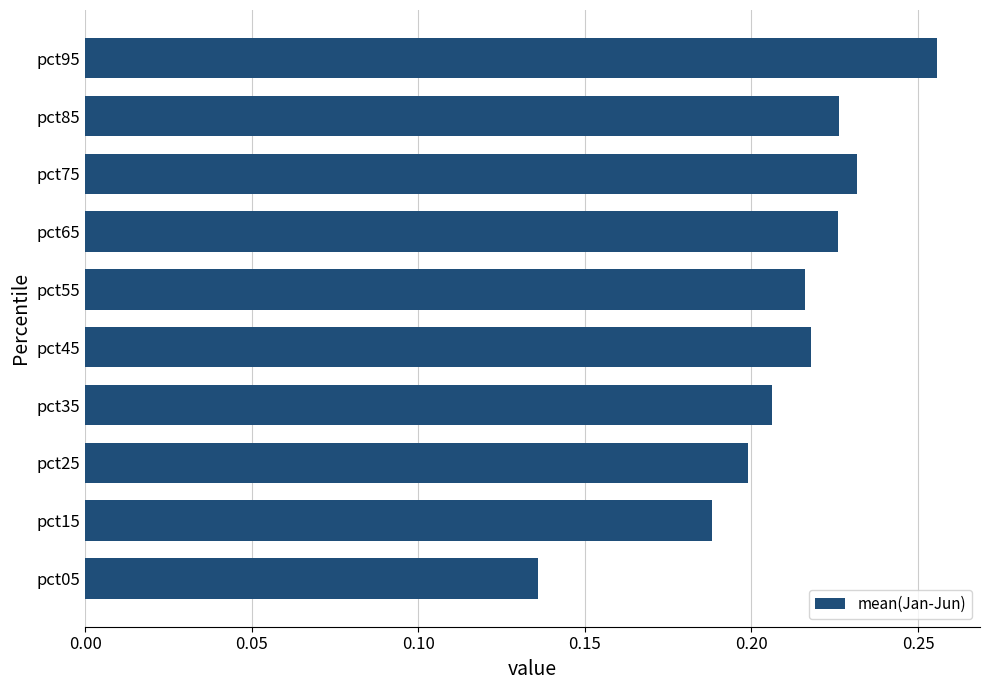

At which category does the chart reach its minimum across all series?

pct05